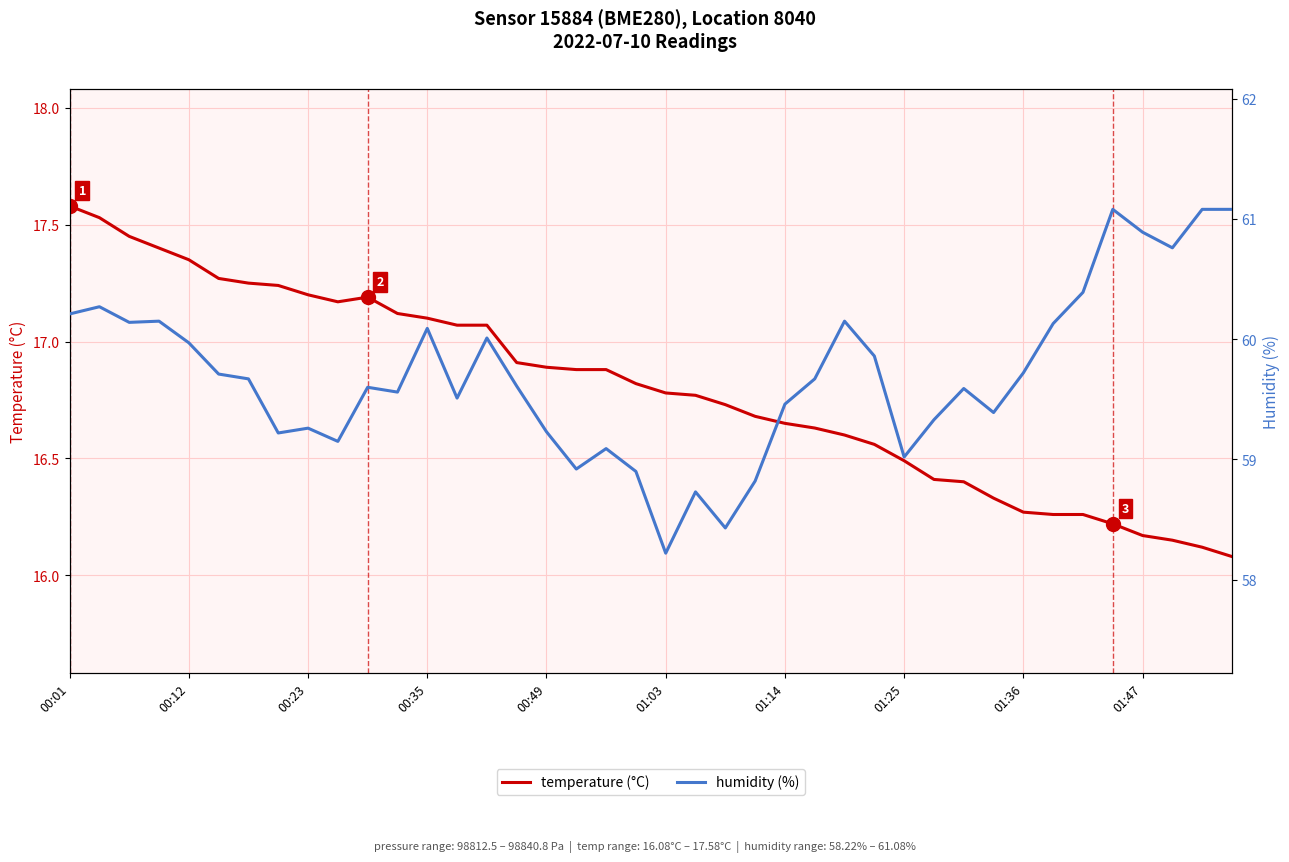

True or false: temperature (°C) and humidity (%) cross at least once.

False